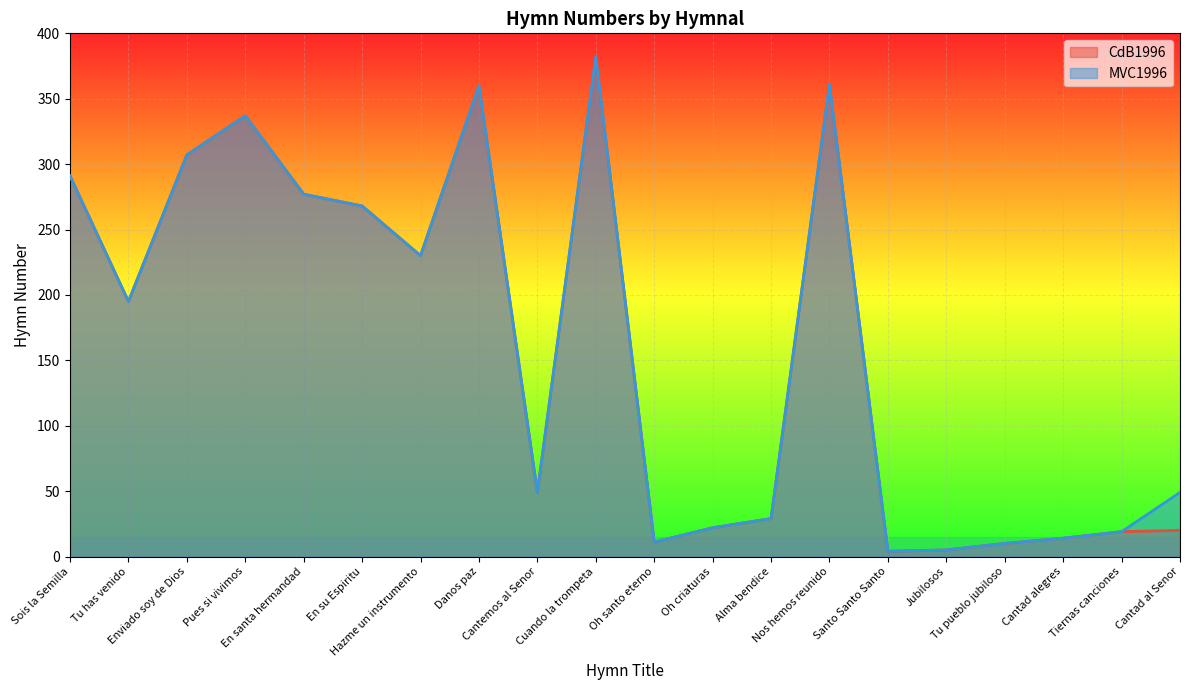

What is the total value across all series at Enviado soy de Dios?

614